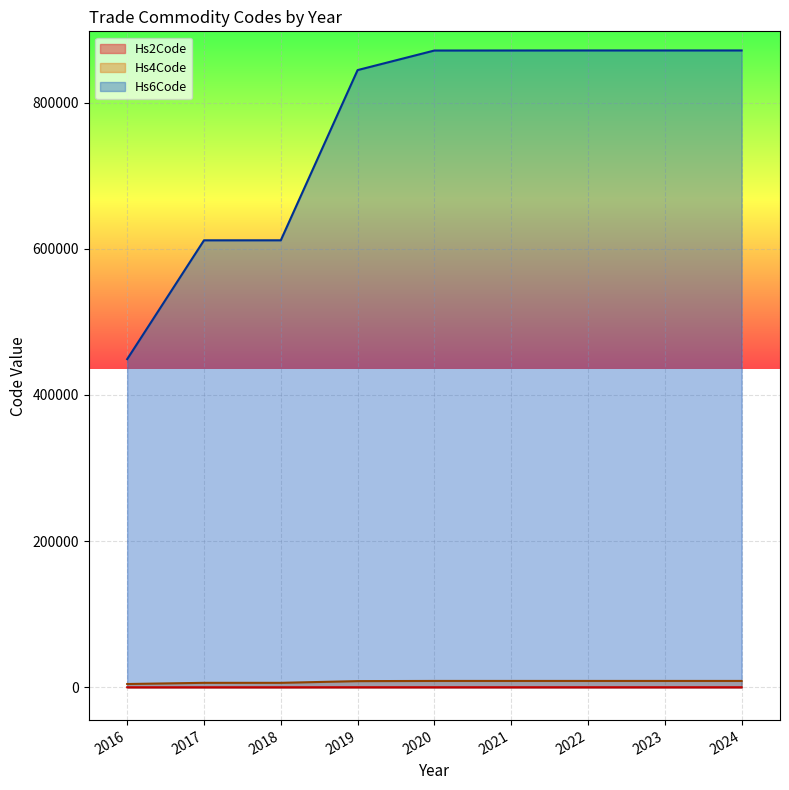

What are all the series names shown in the legend?

Hs2Code, Hs4Code, Hs6Code